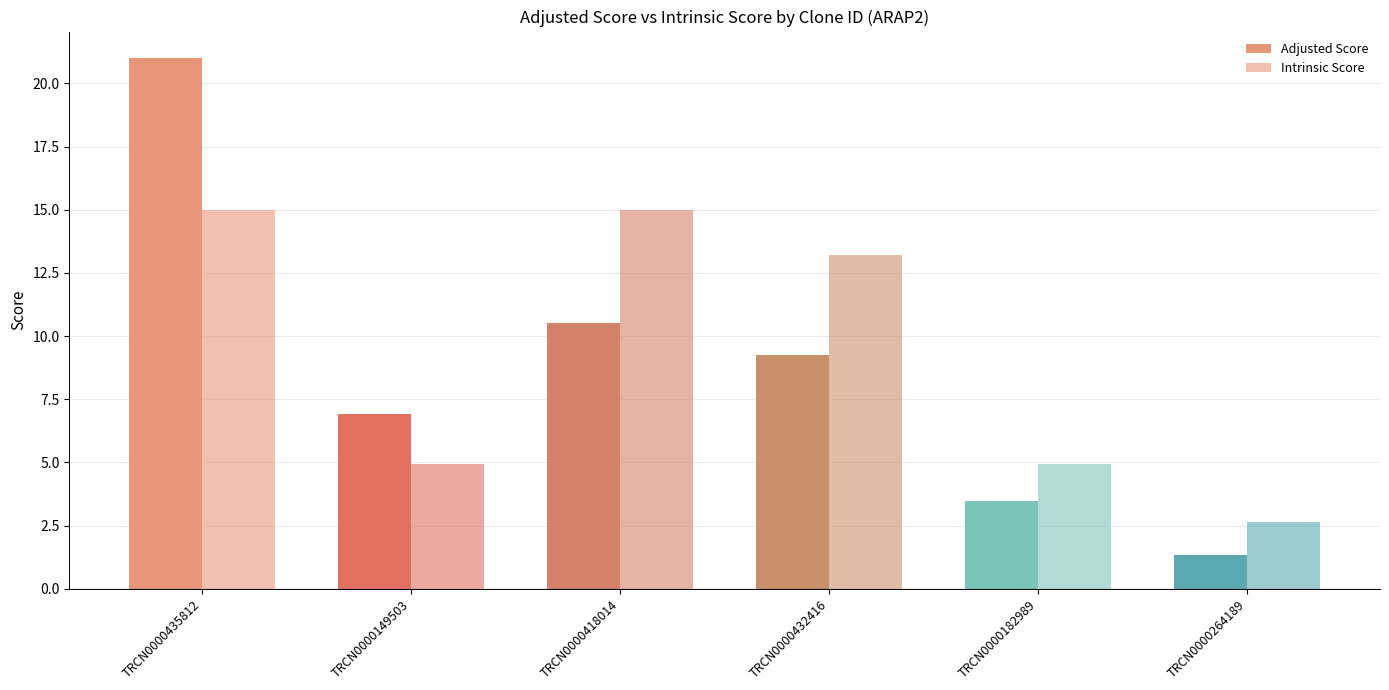

At which label does Adjusted Score first exceed 9?

TRCN0000435812